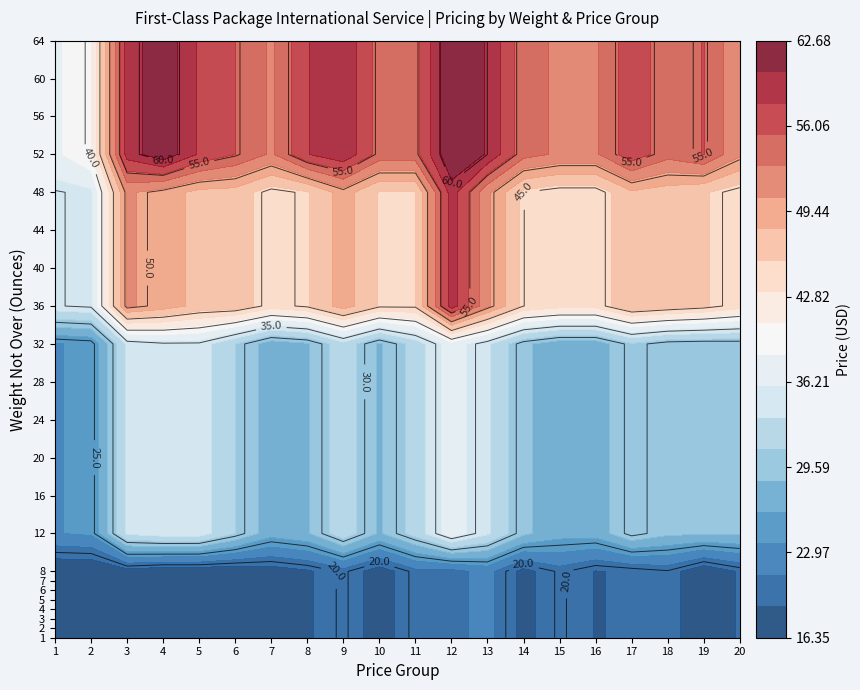

What is the sum of the 16 values at 5 and 11?

68.4